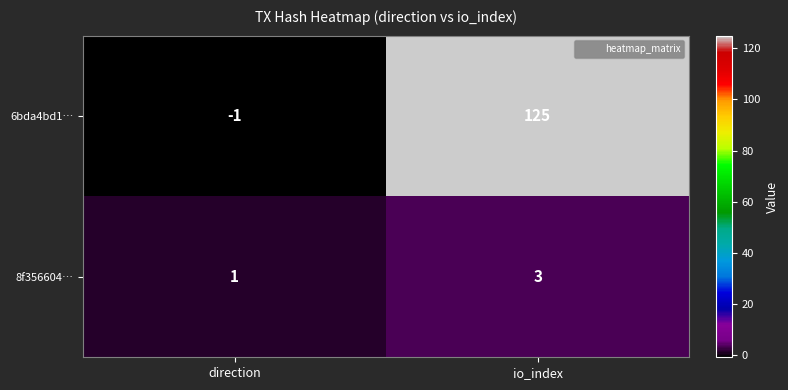

How many categories are shown in the chart?

2